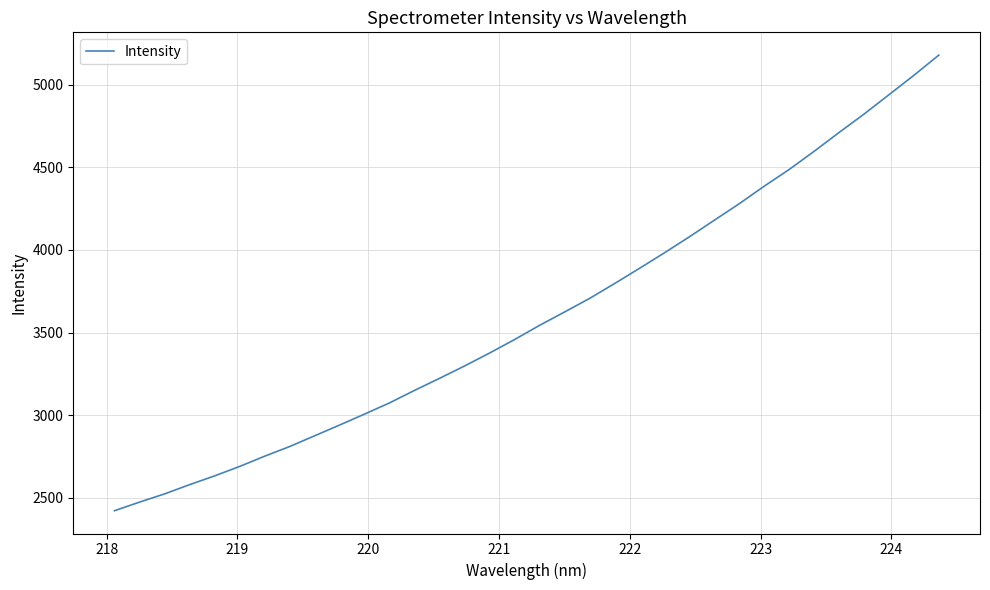

True or false: there are more than 2 points higher than both neighbors.

False